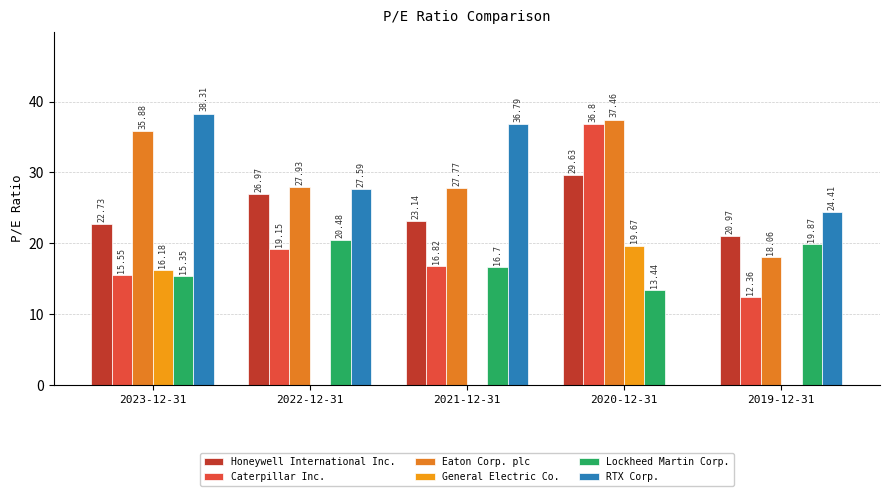

Which series has the widest spread of values?

RTX Corp.